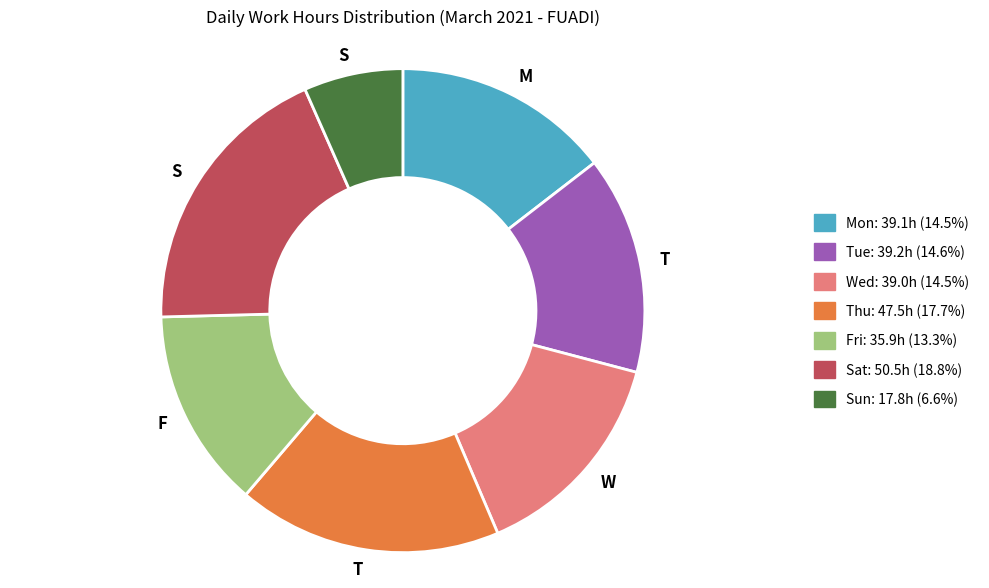

Is there any slice that represents more than half of the pie?

No